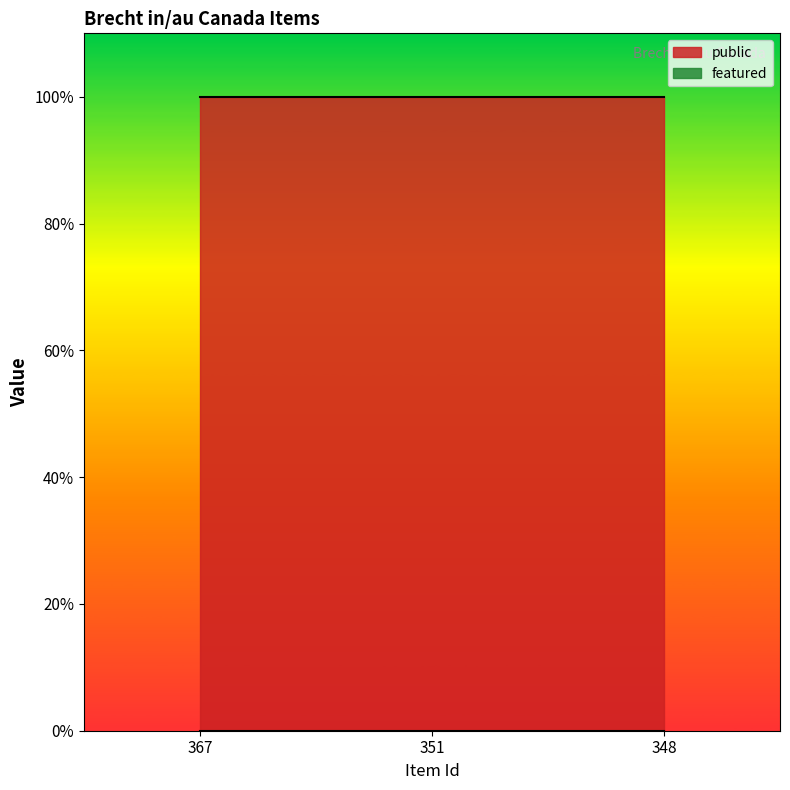

At how many categories does at least one series exceed 0?

3